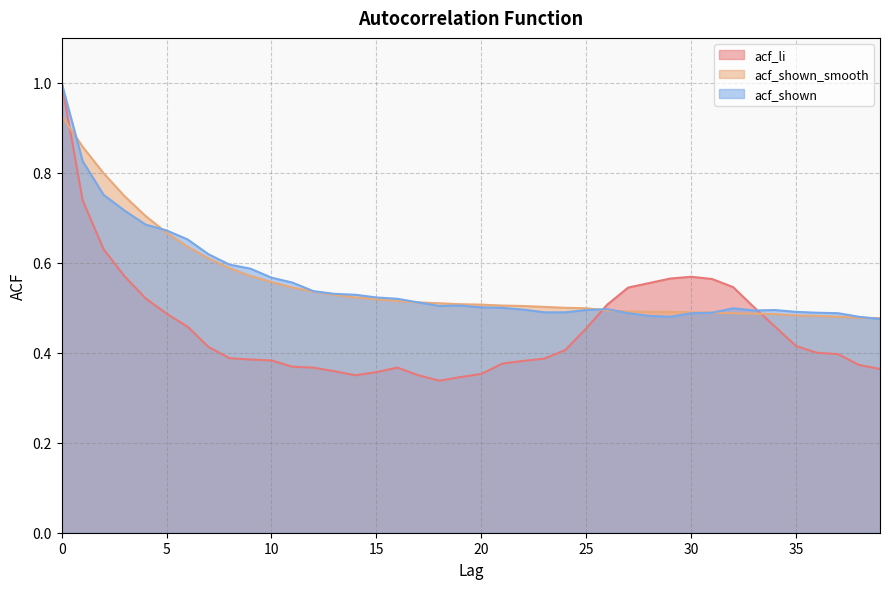

True or false: acf_shown_smooth and acf_shown intersect in this chart.

True